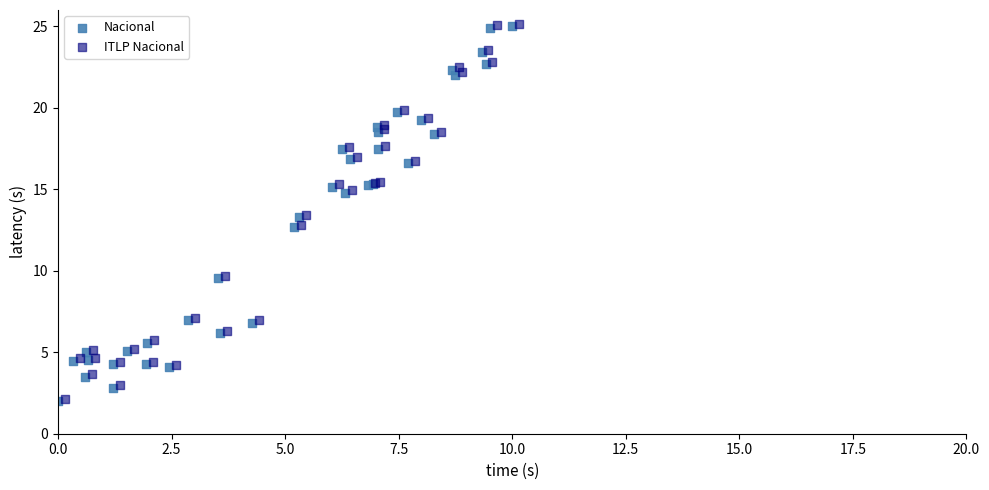

What are all the series names shown in the legend?

Nacional, ITLP Nacional